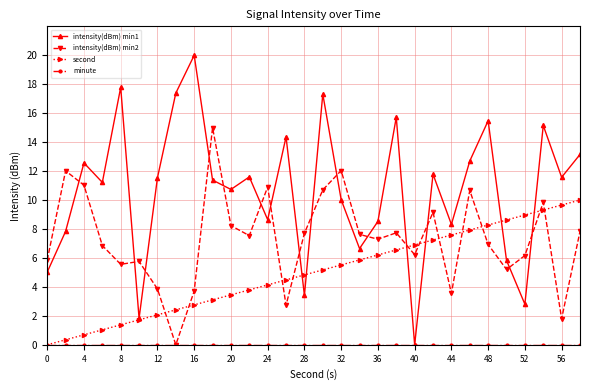

What is the value of the intensity(dBm) min2 point at the 21st from the left?

6.2